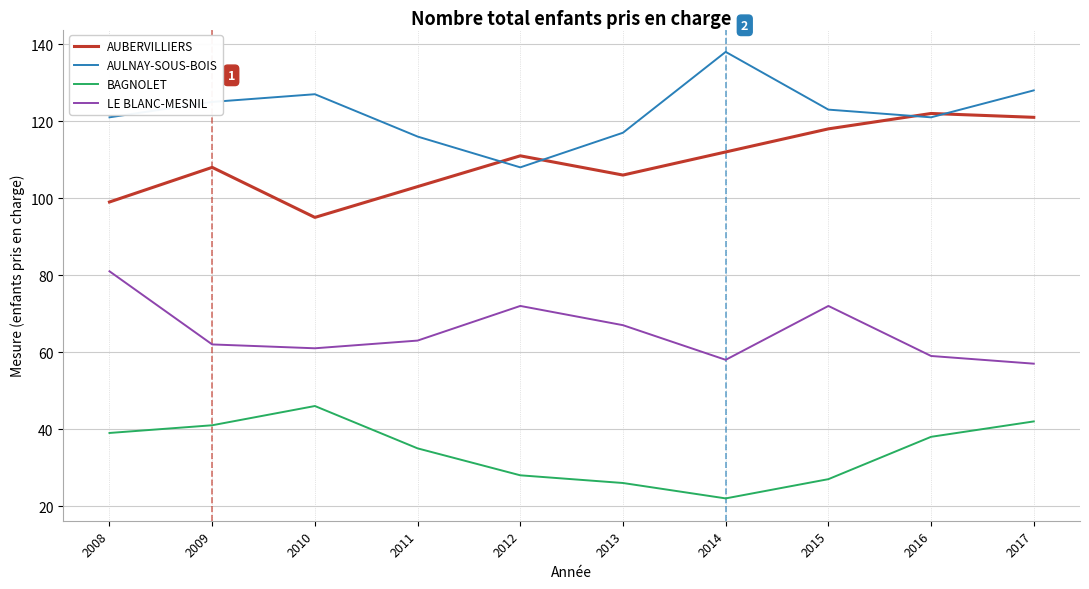

What is the approximate value of LE BLANC-MESNIL at 2017, to the nearest 5?

55